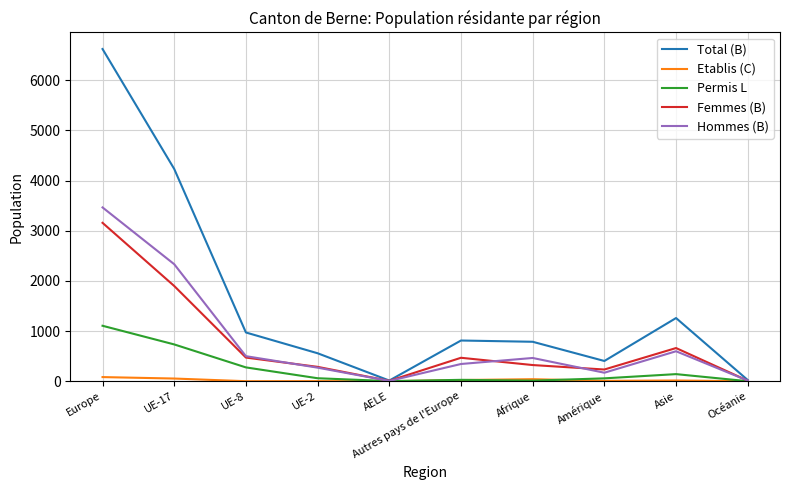

True or false: Etablis (C) has more than 0 interior local peaks.

True